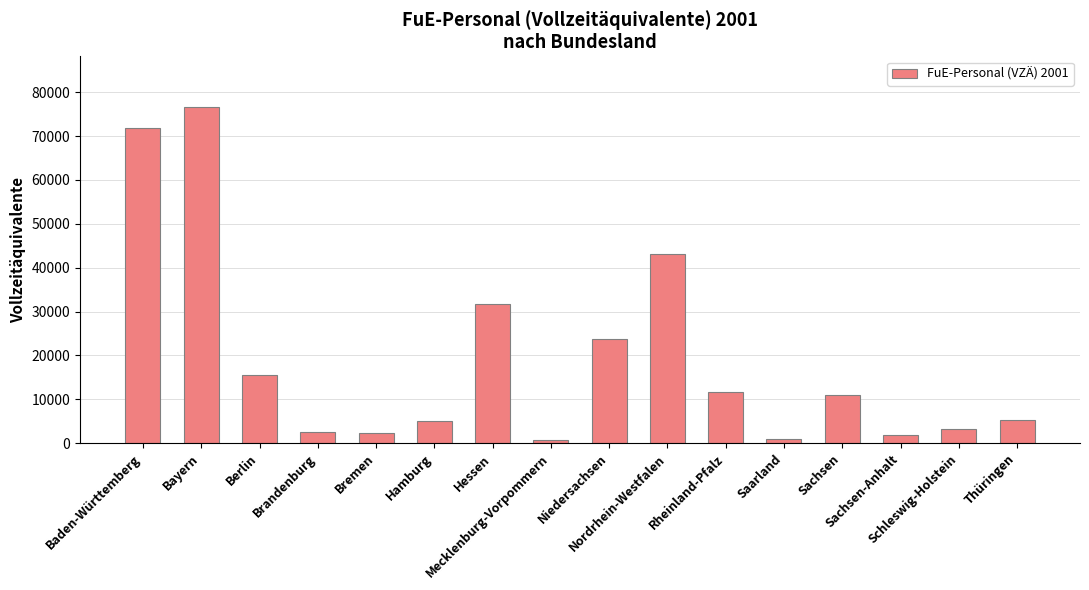

Is it true that the value at Baden-Württemberg is 20341?

False